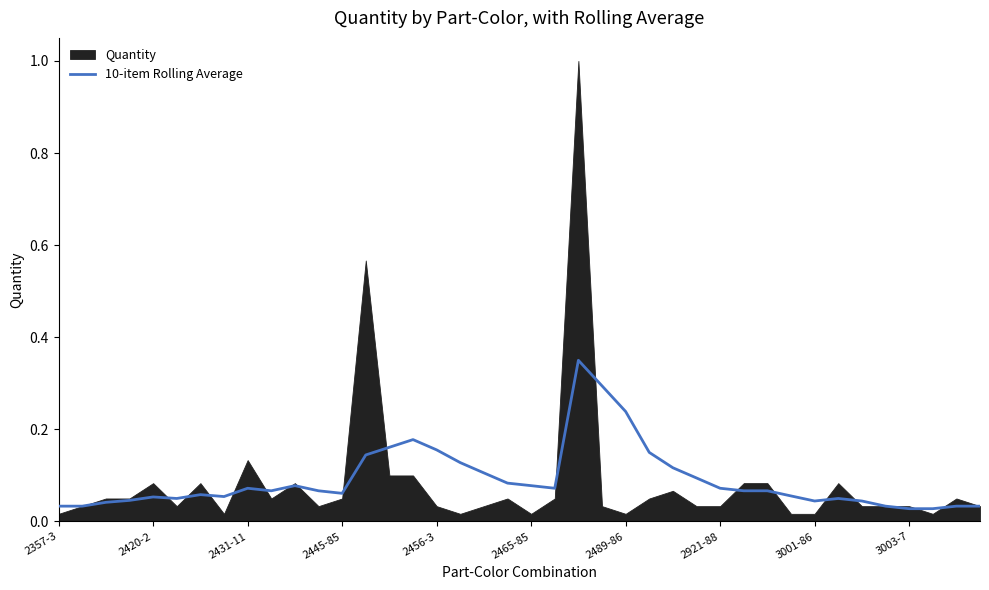

At which category does the chart reach its minimum across all series?

3003-7